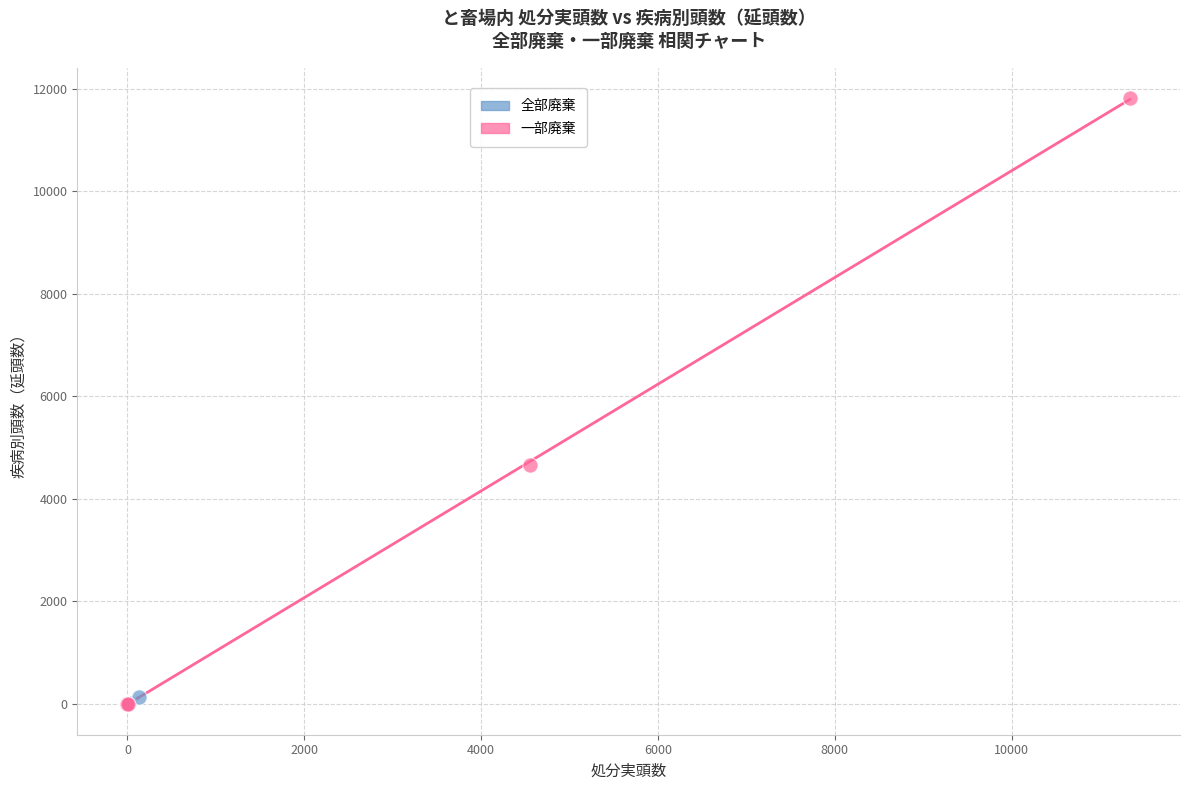

Which series has the widest spread of Y values?

一部廃棄